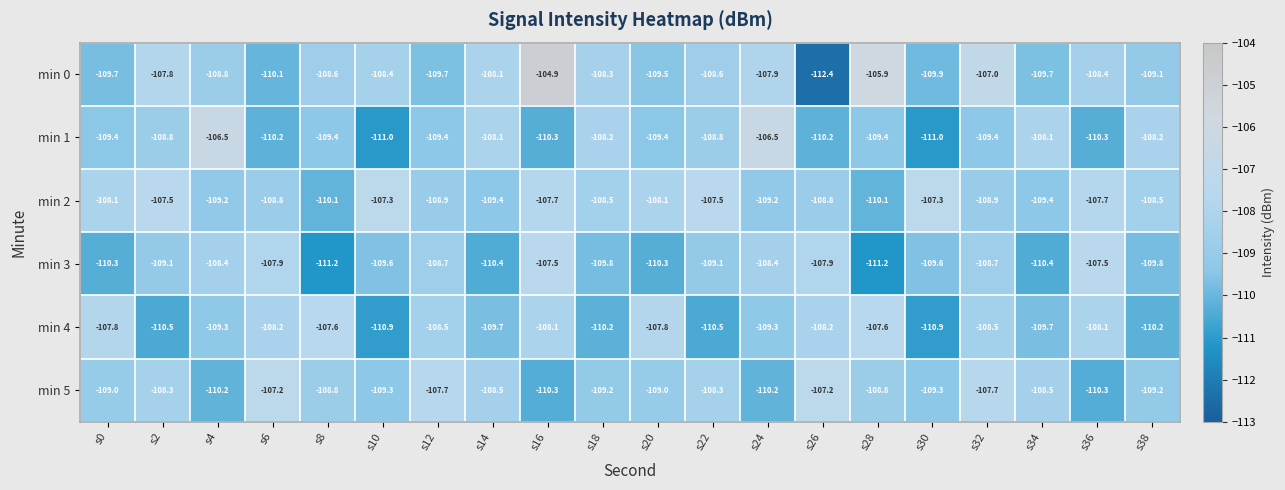

How many series are shown in this chart?

6